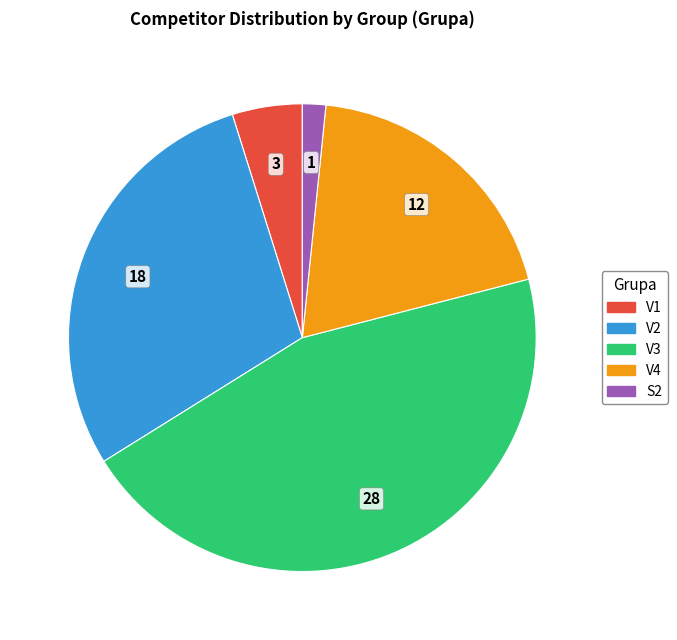

Combined, do S2 and V3 account for over 50%?

No